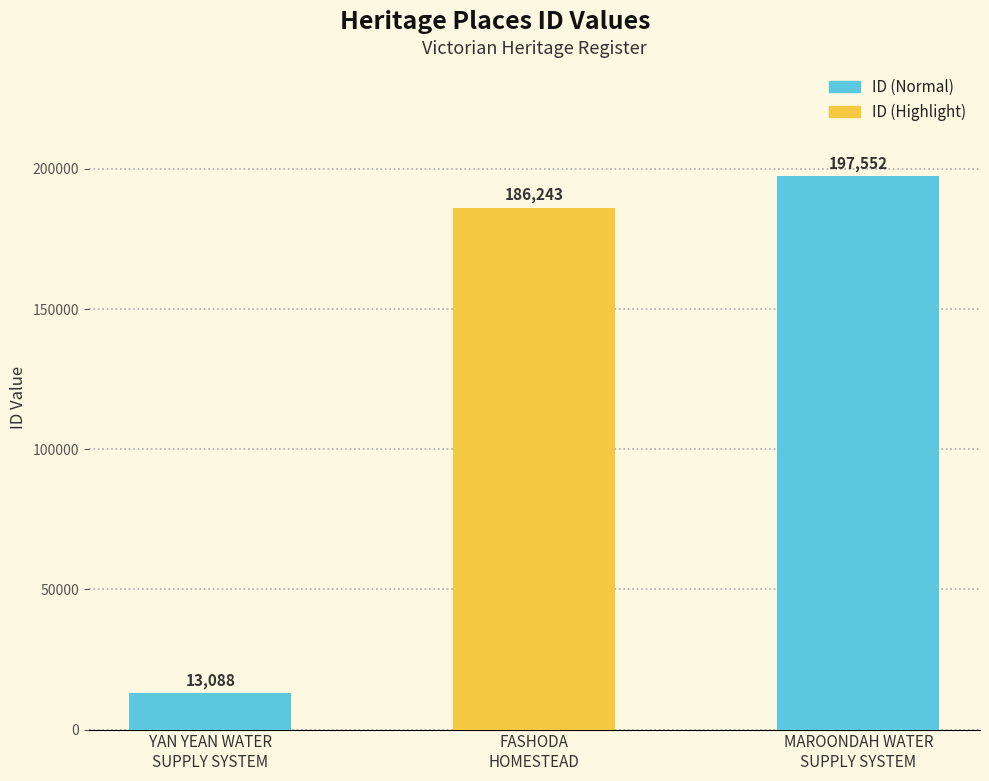

How many bars are there in total?

3